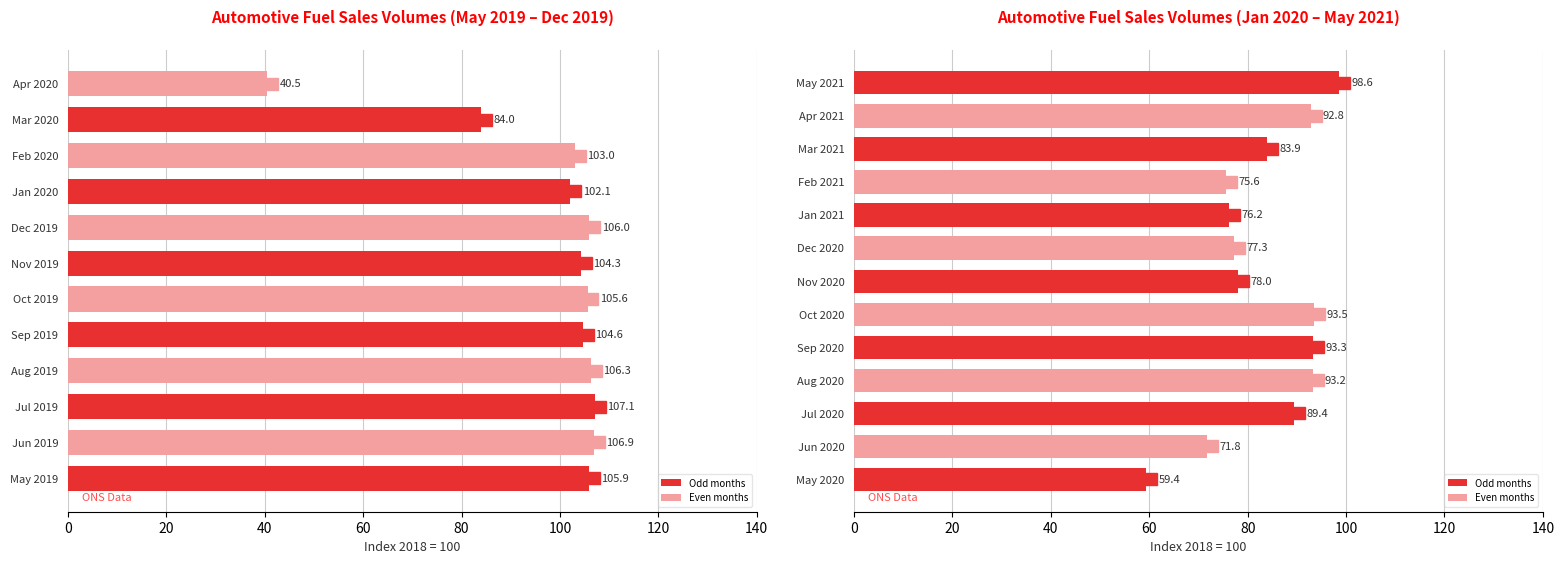

Where does the data first go above 93?

May 2019